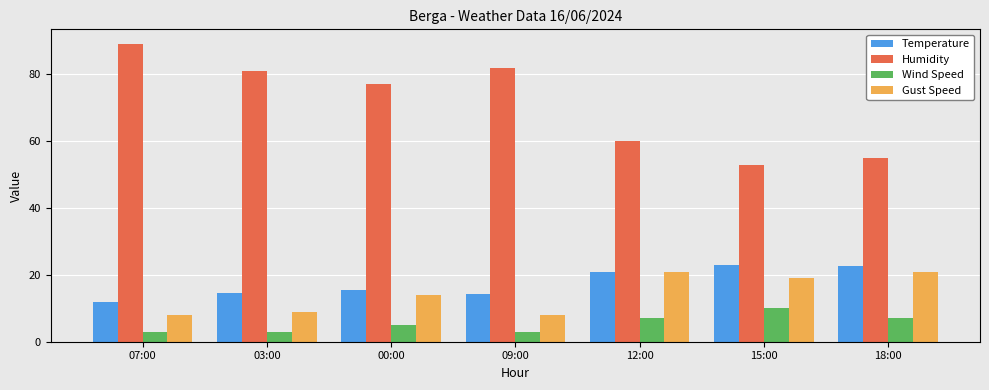

What is the minimum value for Temperature?

11.8